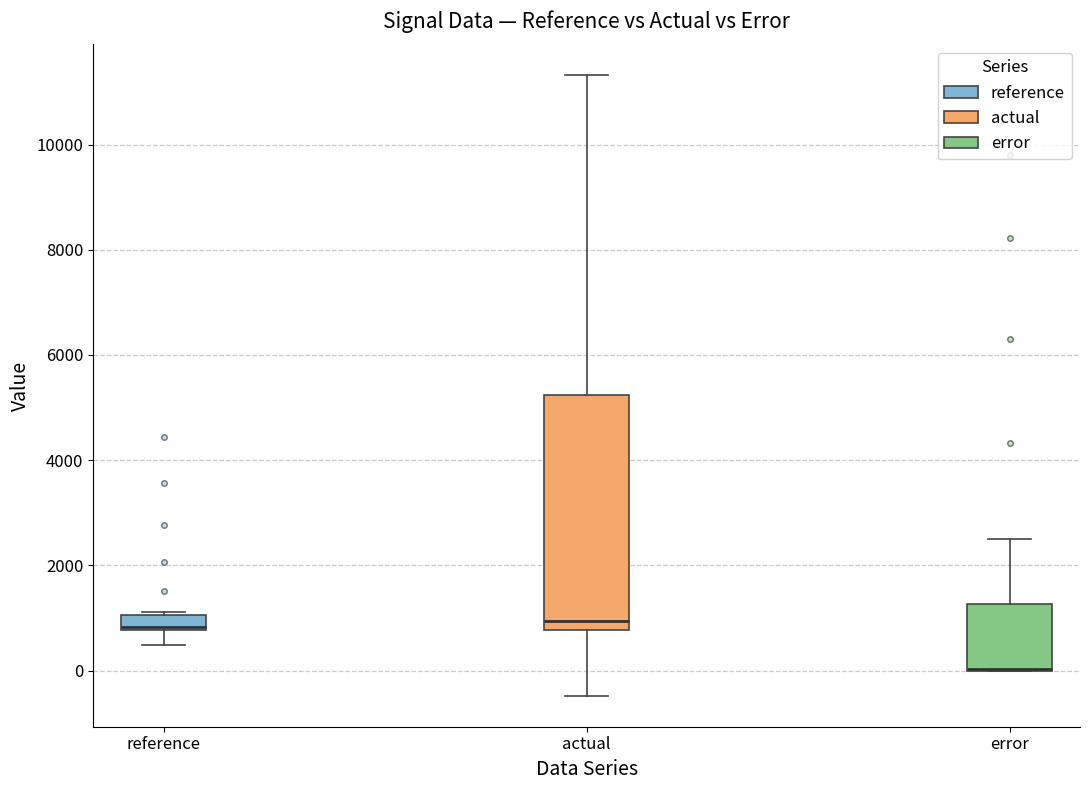

Where does the upper whisker of the box for error end on the y-axis? The values are not printed on the chart, so give them approximately, as read against the axis.

2400